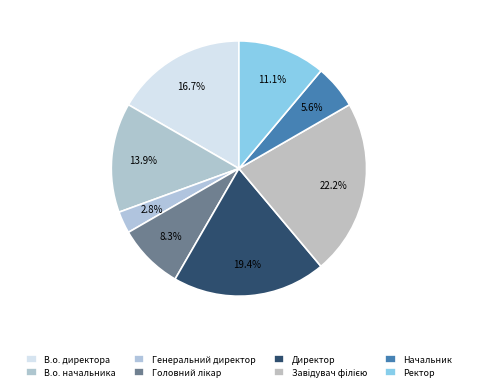

Which category has the biggest portion of the pie?

Завідувач філією